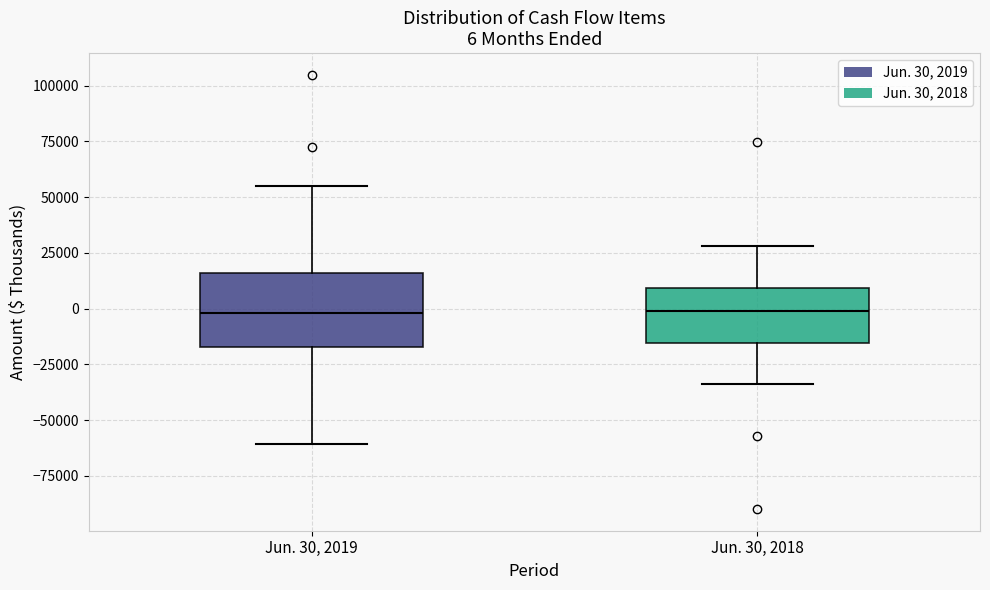

Which box is the tallest, from its lower edge to its upper edge?

Jun. 30, 2019